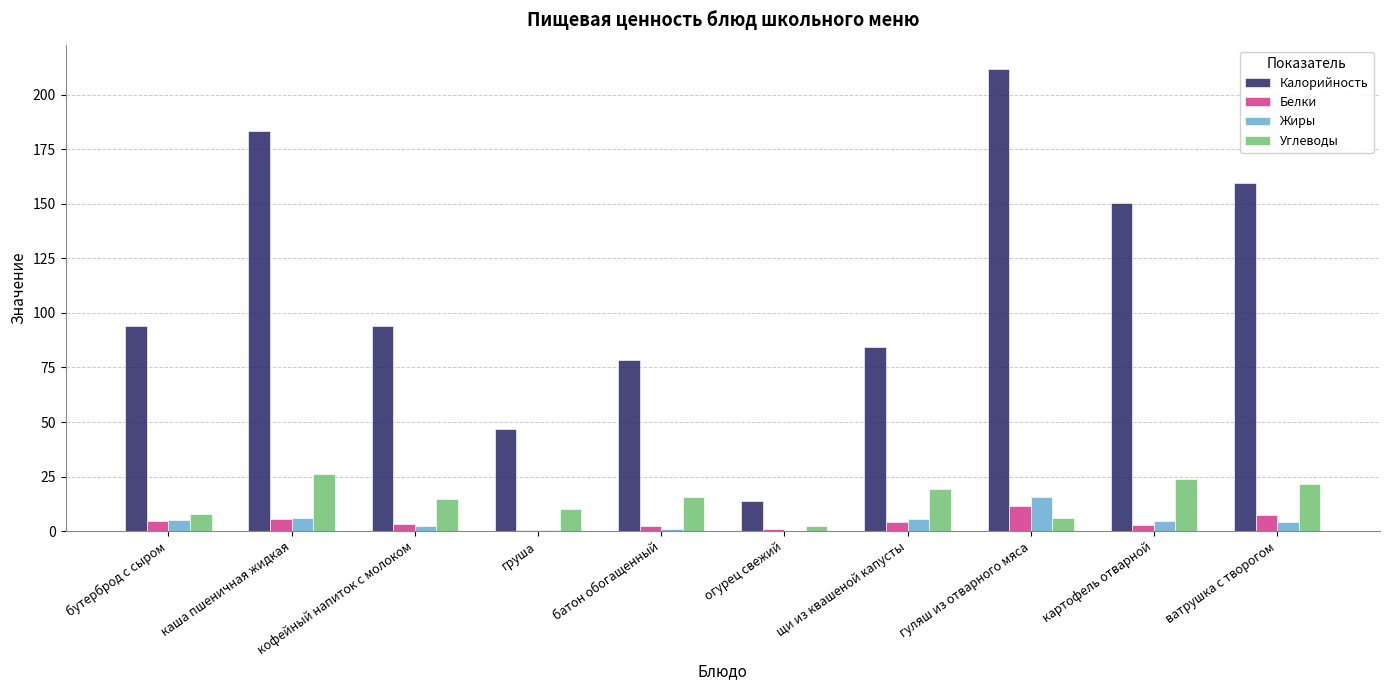

What is the highest value of the Углеводы series?

26.2